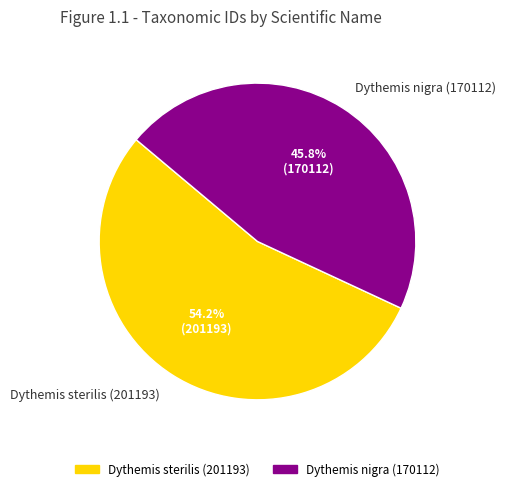

To the nearest percent, what is the average slice percentage?

50%